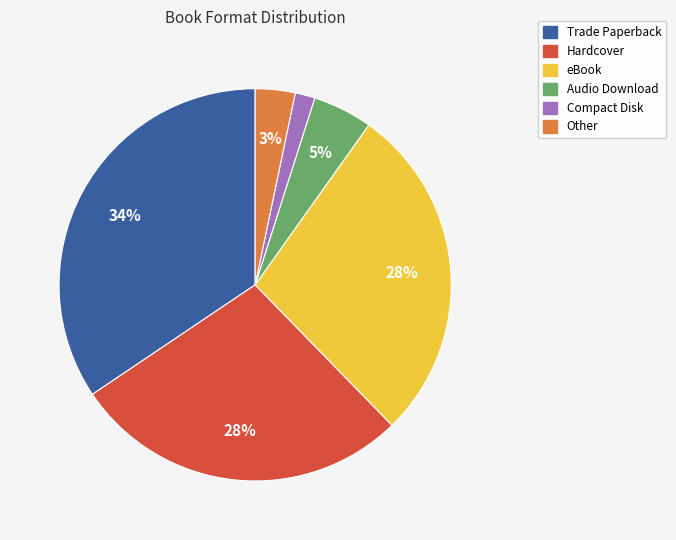

To the nearest percent, what is the average slice percentage?

17%